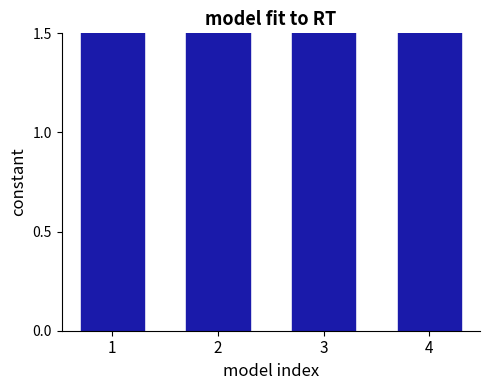

The value at 3 is 12.7. True or false?

True